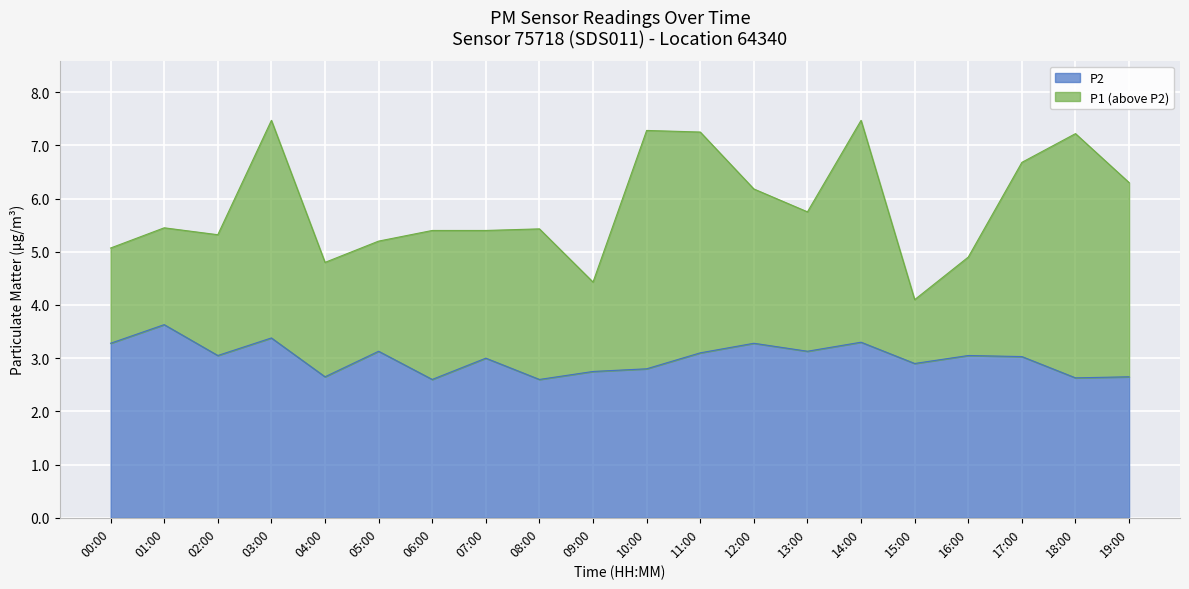

At which category does P2 reach its first local peak?

01:00